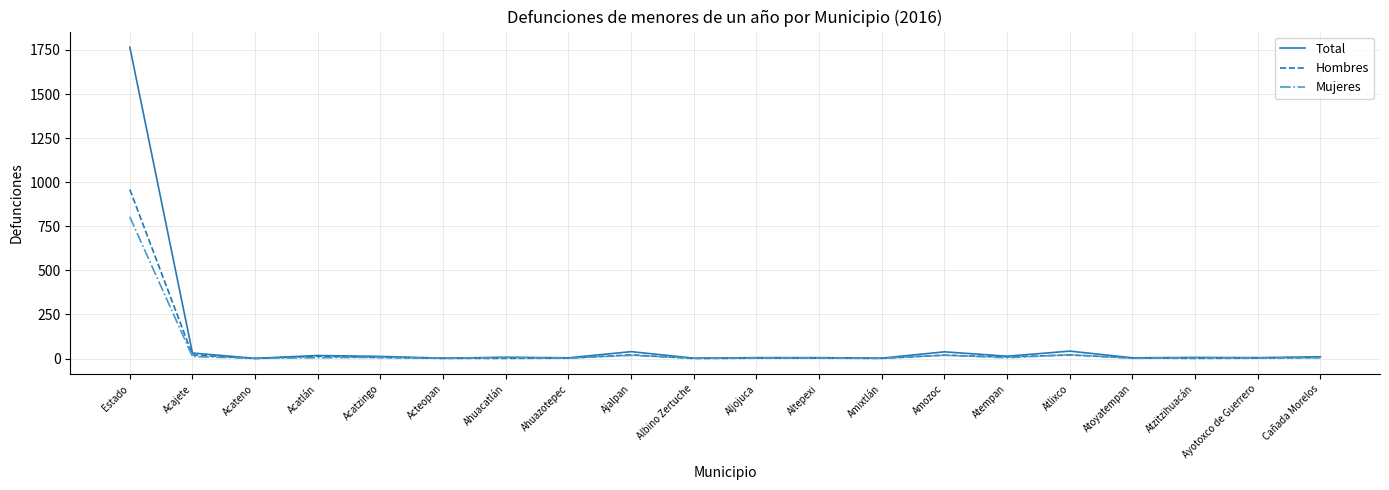

What position from the left is Ahuacatlán?

7